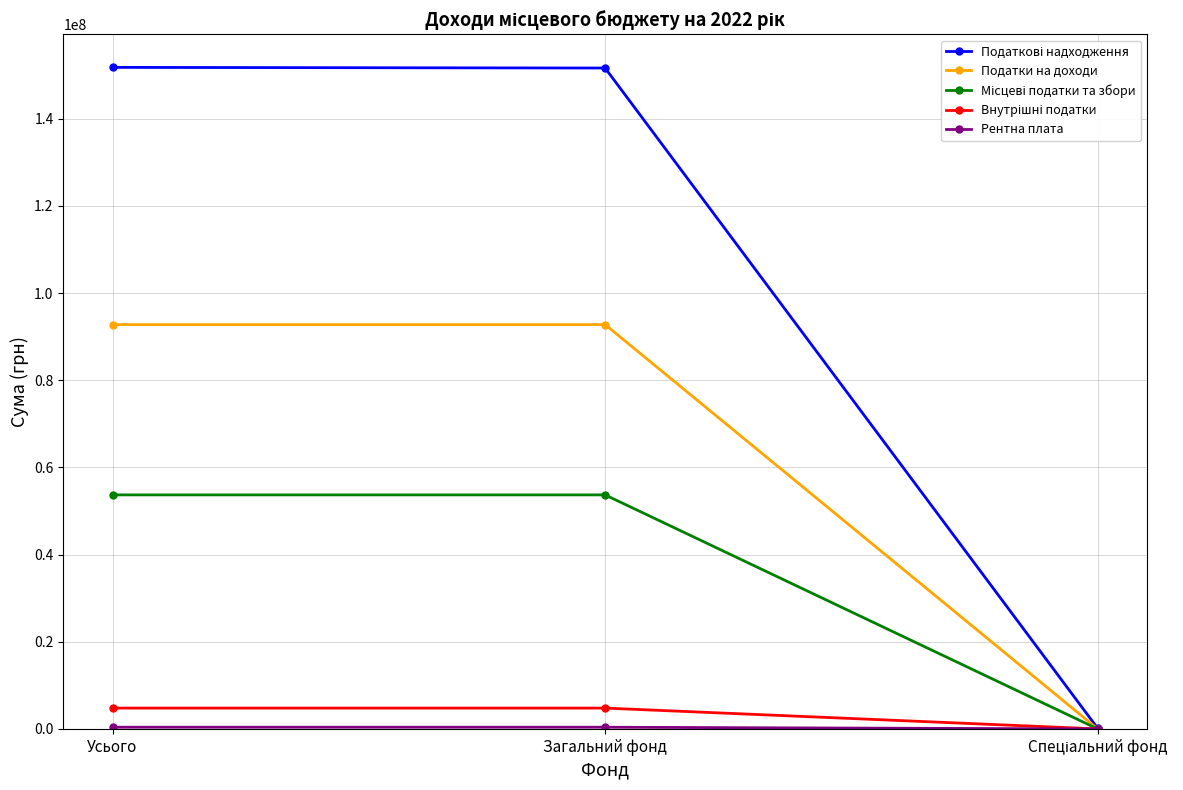

What is the greatest value displayed?

151759000